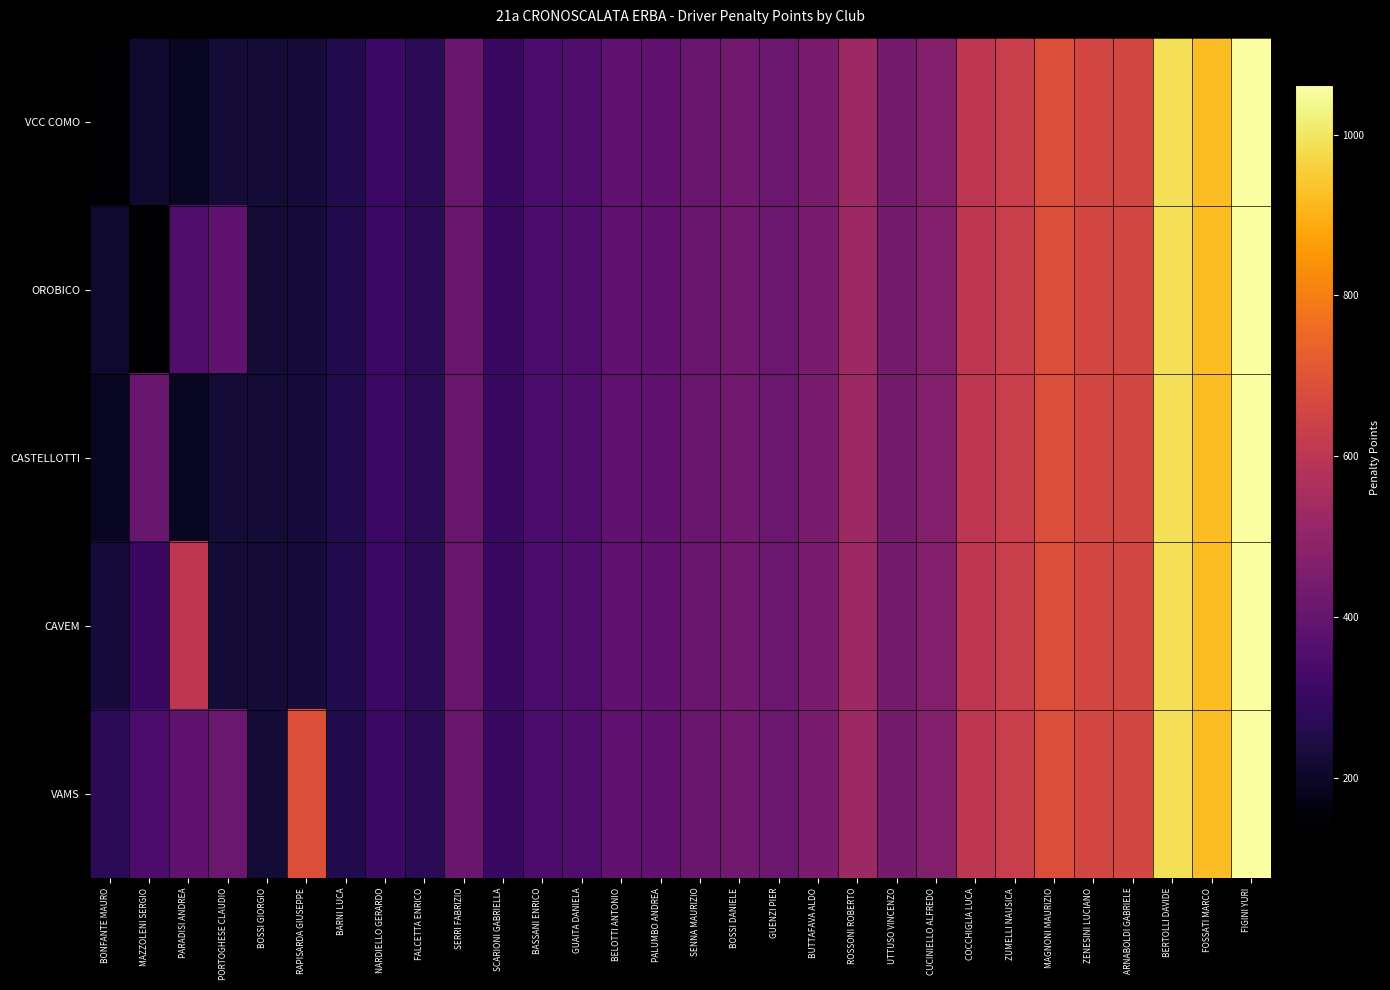

How many series are shown in this chart?

5